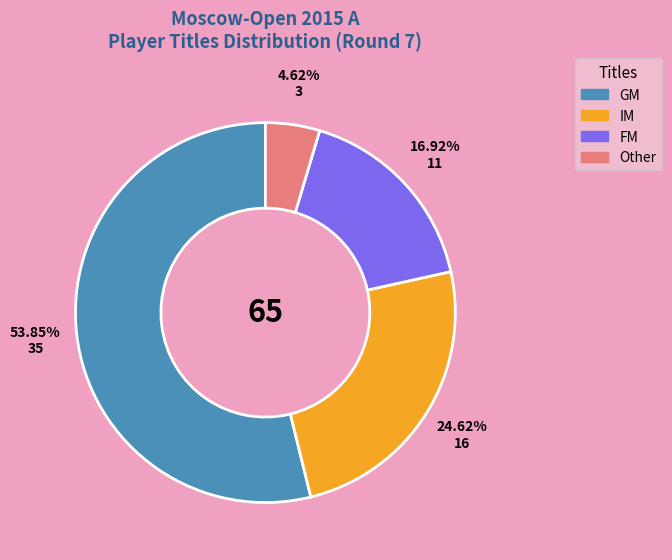

Rank the categories by value from highest to lowest.

GM, IM, FM, Other